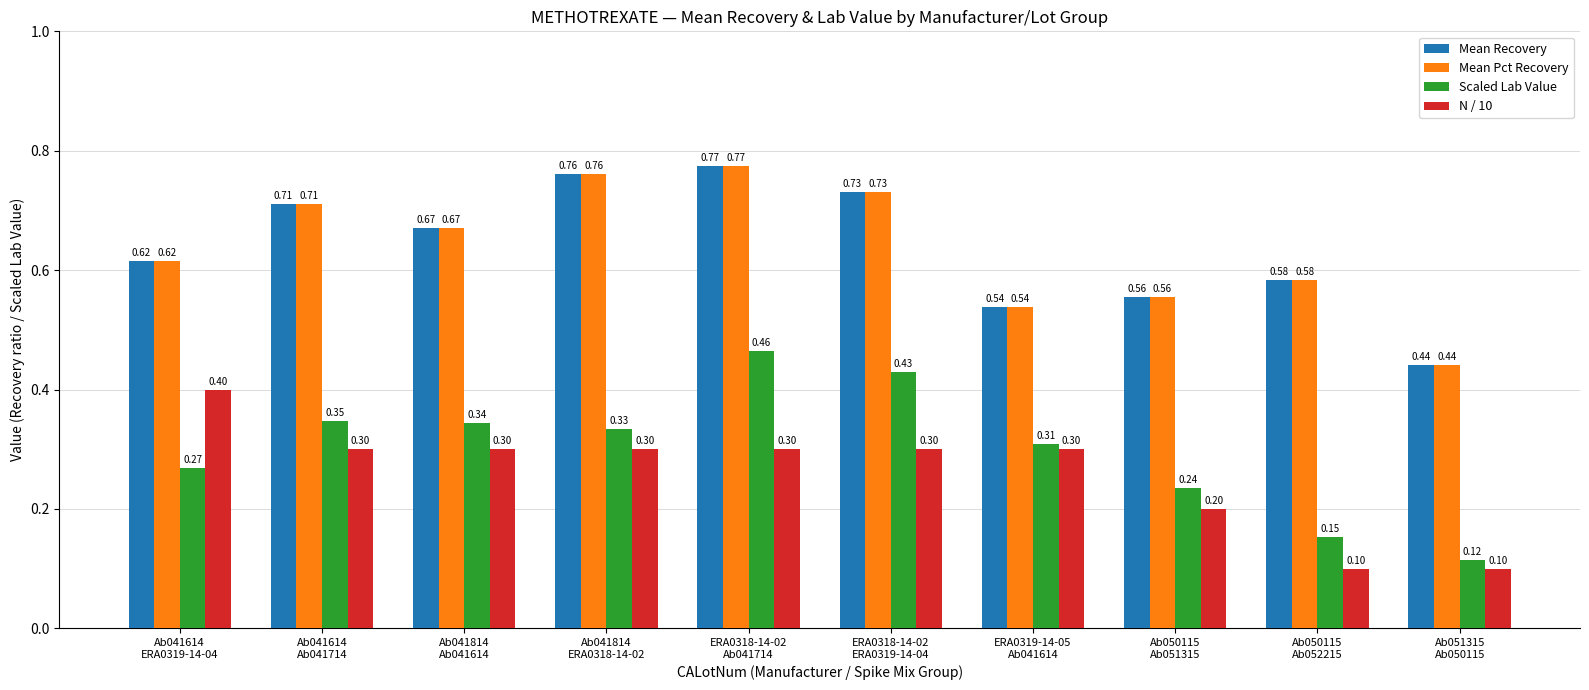

What is the sum of all N / 10 values?

2.6